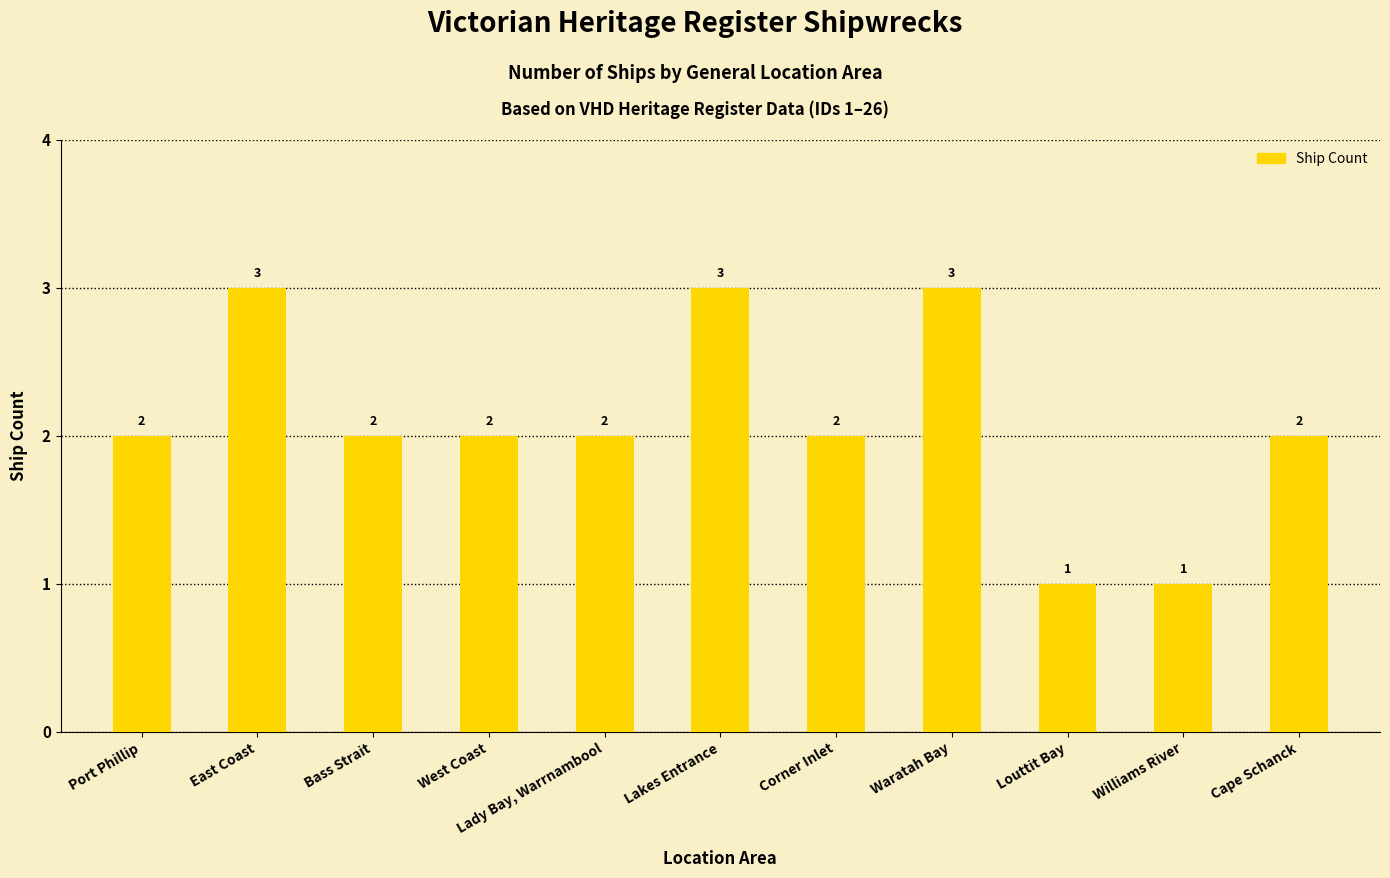

Reading right to left, what are all the values shown in this chart?

2	1	1	3	2	3	2	2	2	3	2